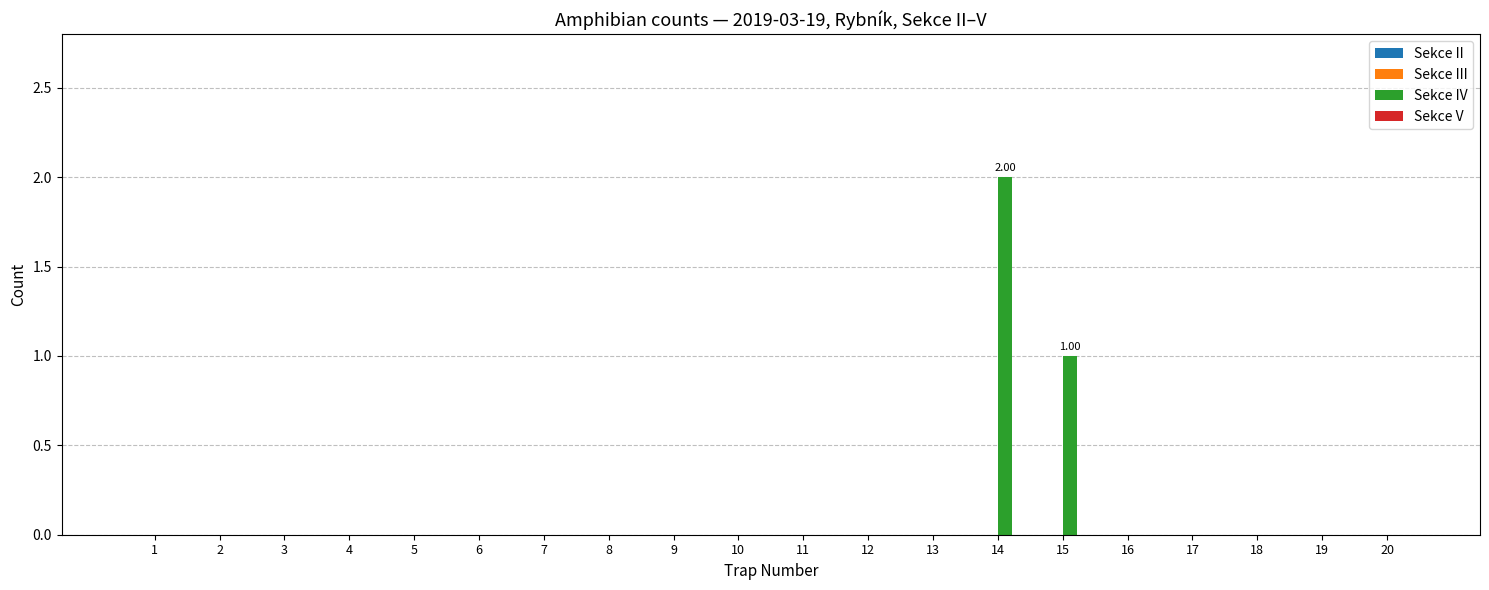

Reading left to right, transcribe all the data shown in this chart.

Sekce II: 0	0	0	0	0	0	0	0	0	0	0	0	0	0	0	0	0	0	0	0
Sekce III: 0	0	0	0	0	0	0	0	0	0	0	0	0	0	0	0	0	0	0	0
Sekce IV: 0	0	0	0	0	0	0	0	0	0	0	0	0	2	1	0	0	0	0	0
Sekce V: 0	0	0	0	0	0	0	0	0	0	0	0	0	0	0	0	0	0	0	0